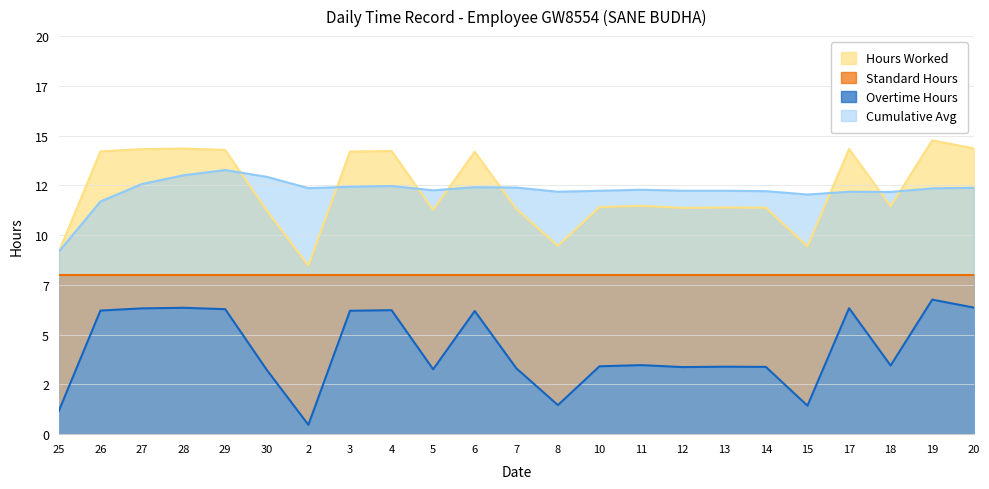

The Hours Worked series shows 19.1 at 5. True or false?

False